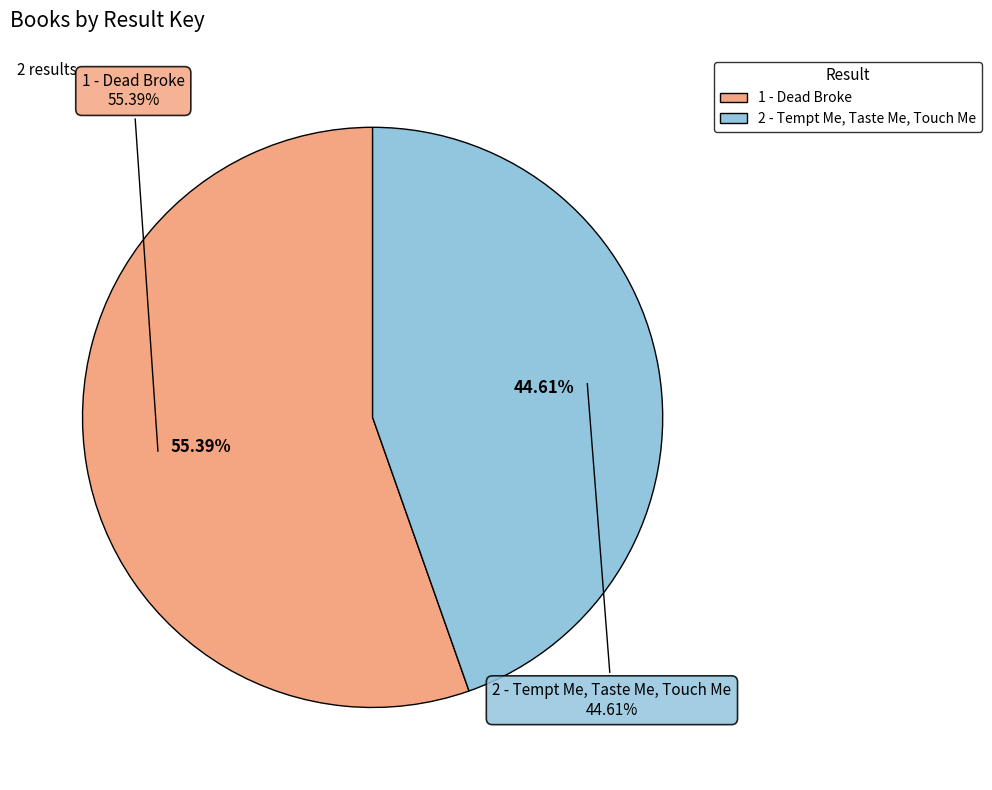

Which has a higher value, 1 - Dead Broke or 2 - Tempt Me, Taste Me, Touch Me?

1 - Dead Broke